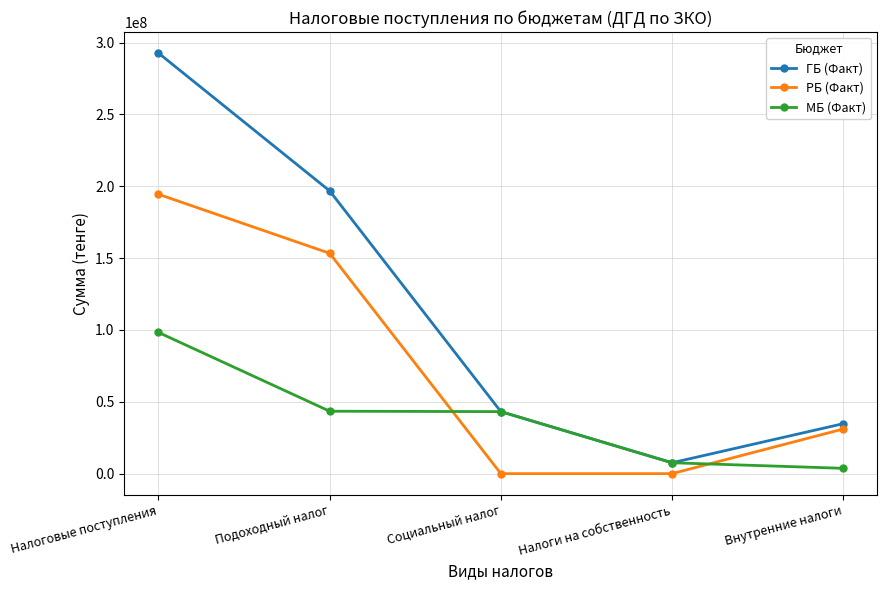

What is the difference between the maximum and minimum values in the ГБ (Факт) series?

285139741